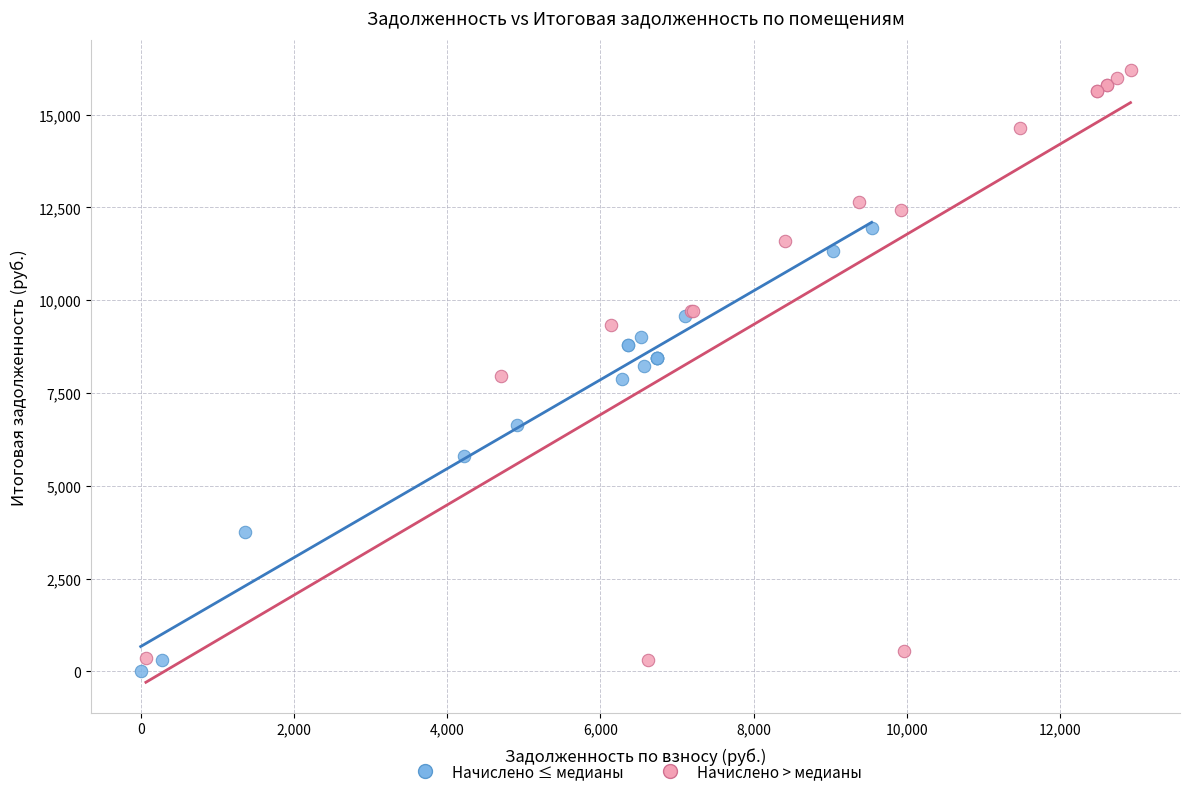

Which series contains the highest Y value?

Начислено > медианы